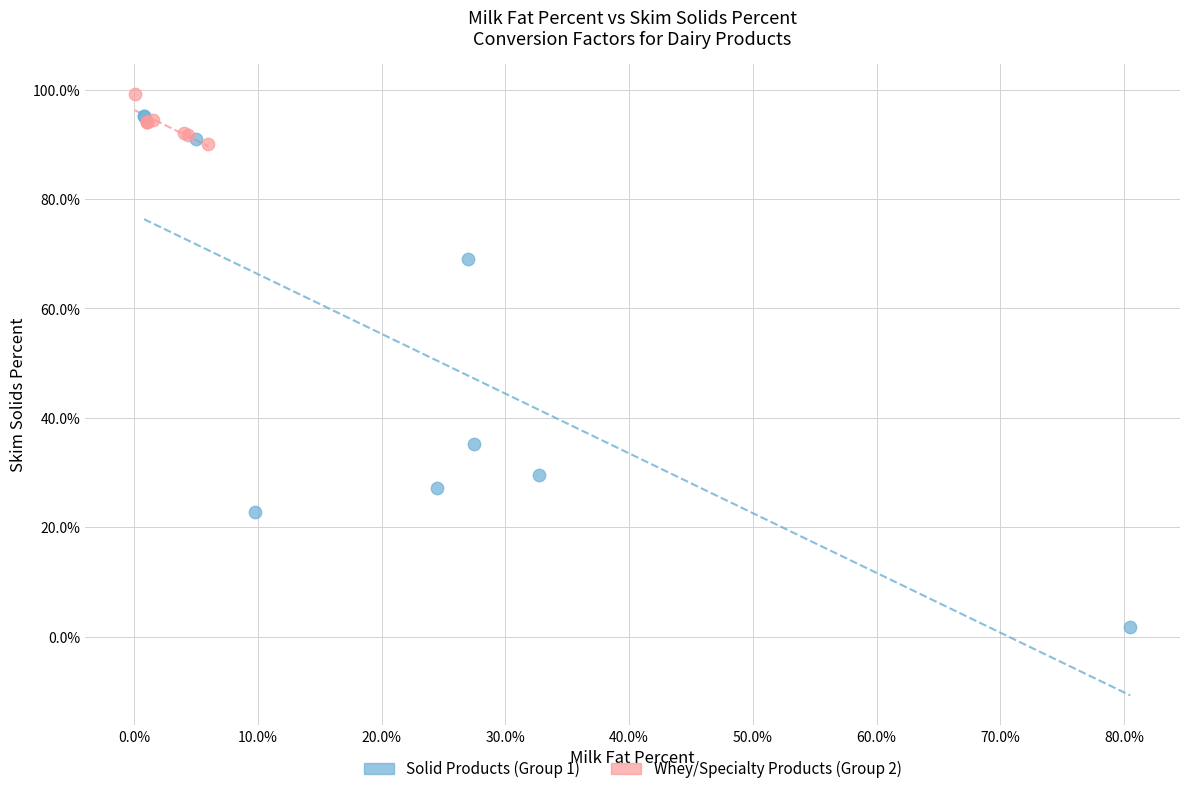

Which series has the widest spread of Y values?

Solid Products (Group 1)